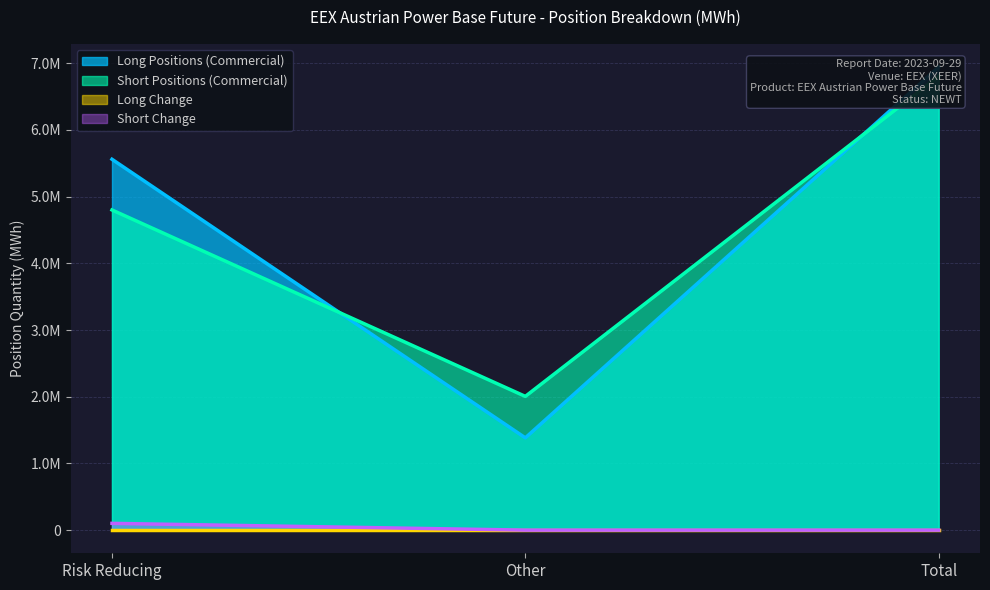

Between Risk Reducing and Other, which series saw the biggest shift?

Long Positions (Commercial)